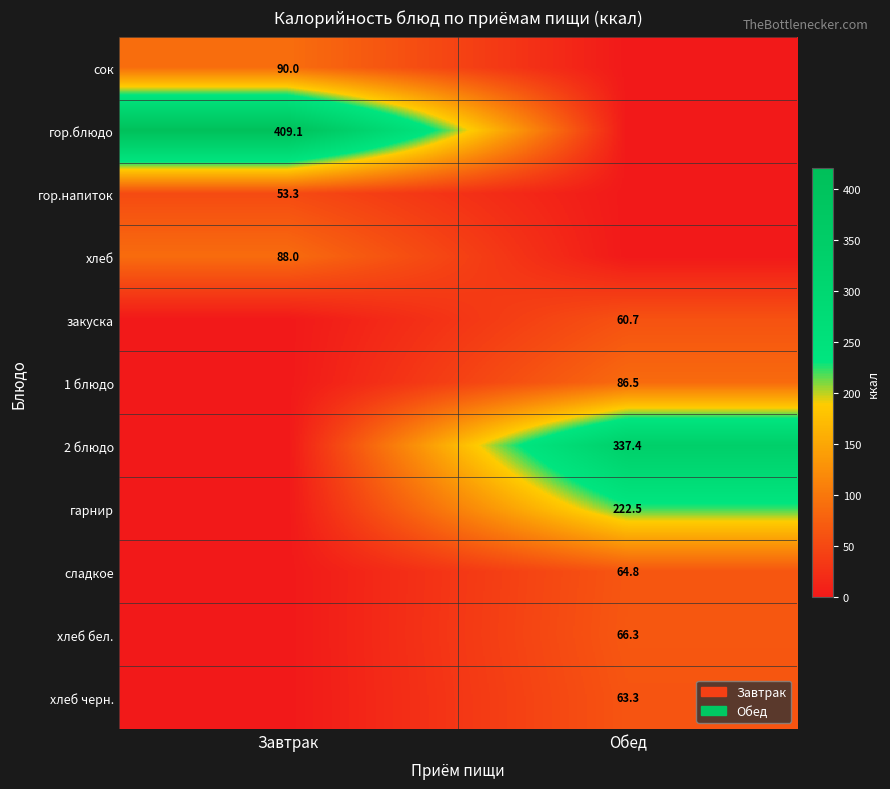

Is the value of хлеб at Завтрак greater than the value of гарнир at Обед?

No